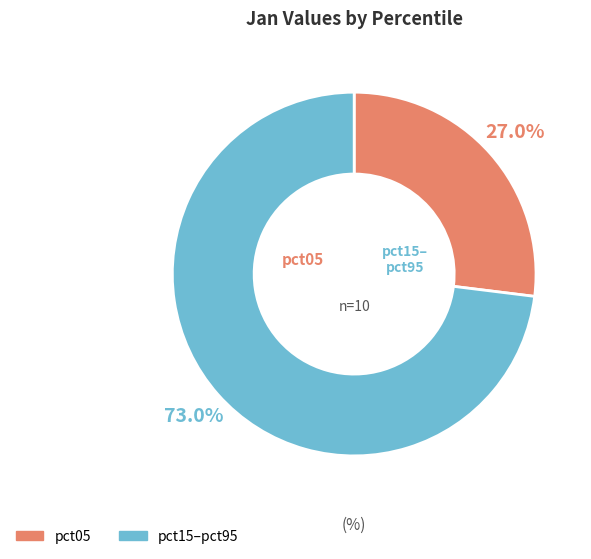

Is there any slice that represents more than half of the pie?

Yes